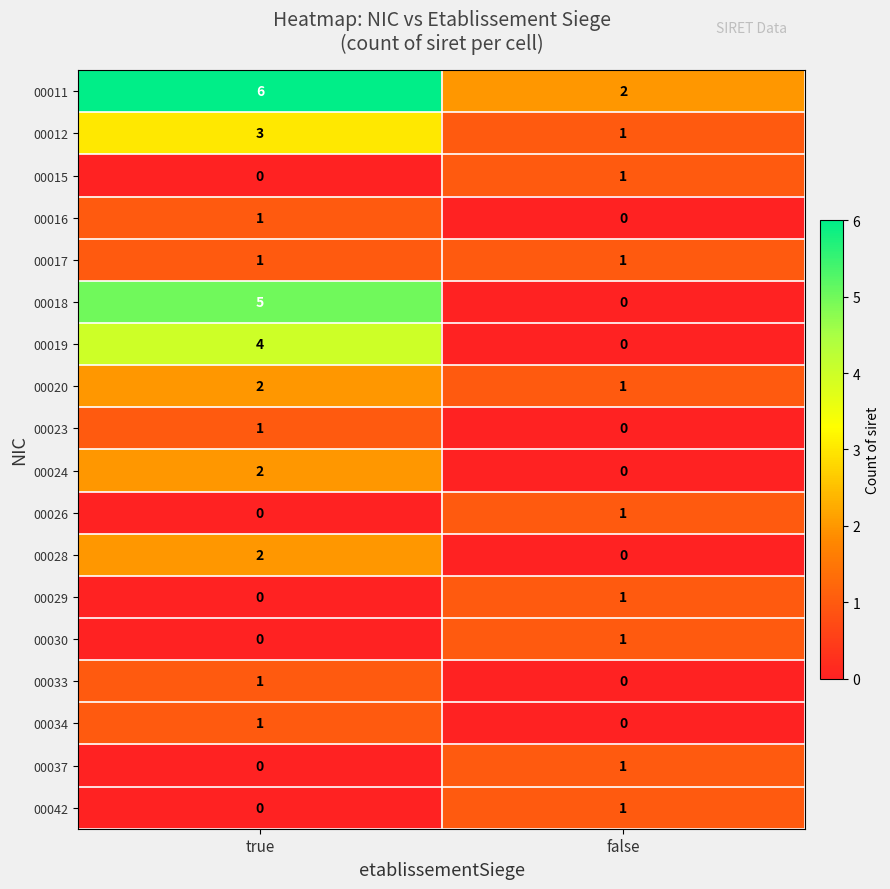

List the labels in order of 00018 value, smallest first.

false, true